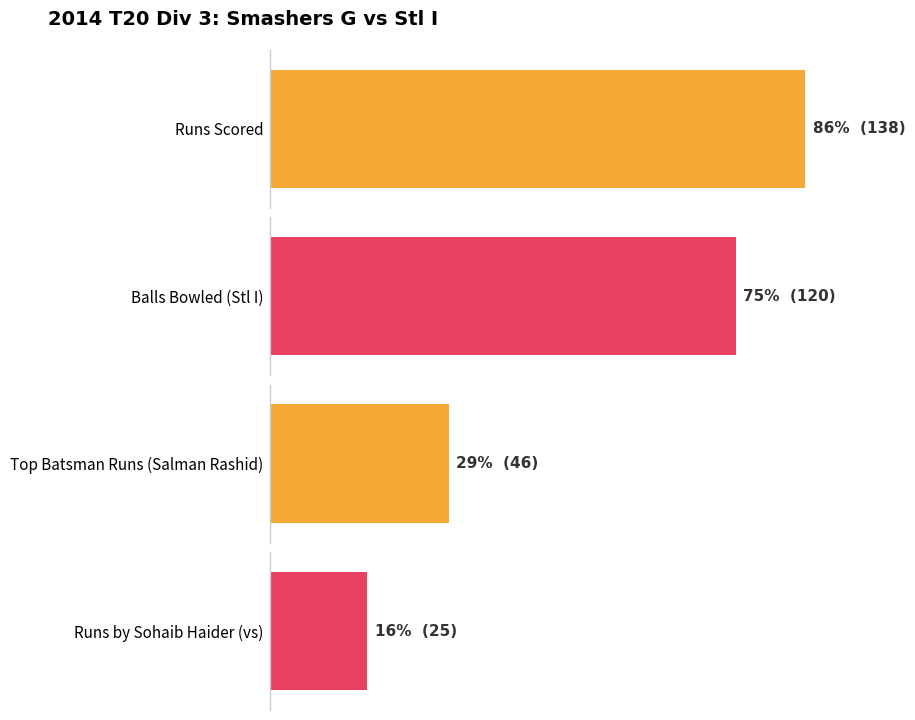

Is it true that Fours equals 3 at Jawad Zaidi?

False